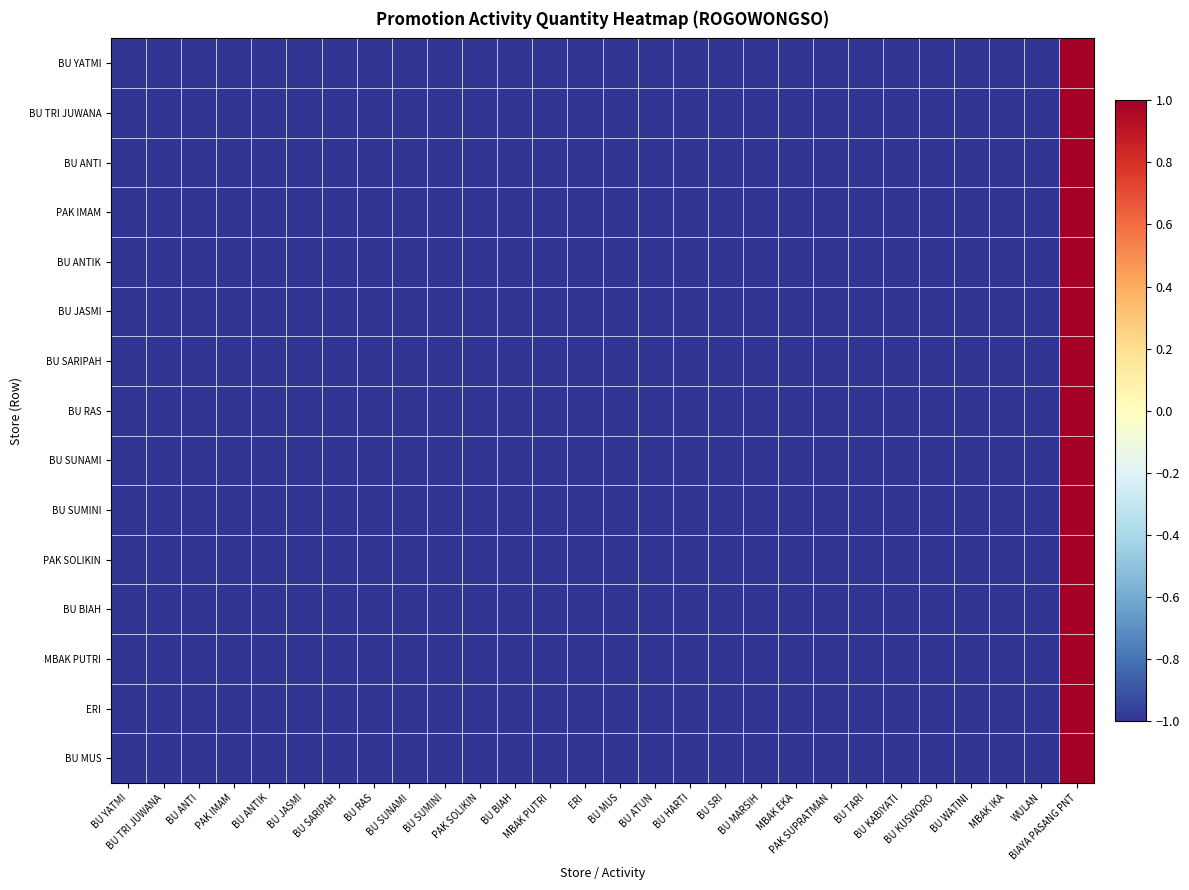

Reading right to left, what are all the values shown in this chart?

BU YATMI: BIAYA PASANG PNT=1	WULAN=-1	MBAK IKA=-1	BU WATINI=-1	BU KUSWORO=-1	BU KABIYATI=-1	BU TARI=-1	PAK SUPRATMAN=-1	MBAK EKA=-1	BU MARSIH=-1	BU SRI=-1	BU HARTI=-1	BU ATUN=-1	BU MUS=-1	ERI=-1	MBAK PUTRI=-1	BU BIAH=-1	PAK SOLIKIN=-1	BU SUMINI=-1	BU SUNAMI=-1	BU RAS=-1	BU SARIPAH=-1	BU JASMI=-1	BU ANTIK=-1	PAK IMAM=-1	BU ANTI=-1	BU TRI JUWANA=-1	BU YATMI=-1
BU TRI JUWANA: BIAYA PASANG PNT=1	WULAN=-1	MBAK IKA=-1	BU WATINI=-1	BU KUSWORO=-1	BU KABIYATI=-1	BU TARI=-1	PAK SUPRATMAN=-1	MBAK EKA=-1	BU MARSIH=-1	BU SRI=-1	BU HARTI=-1	BU ATUN=-1	BU MUS=-1	ERI=-1	MBAK PUTRI=-1	BU BIAH=-1	PAK SOLIKIN=-1	BU SUMINI=-1	BU SUNAMI=-1	BU RAS=-1	BU SARIPAH=-1	BU JASMI=-1	BU ANTIK=-1	PAK IMAM=-1	BU ANTI=-1	BU TRI JUWANA=-1	BU YATMI=-1
BU ANTI: BIAYA PASANG PNT=1	WULAN=-1	MBAK IKA=-1	BU WATINI=-1	BU KUSWORO=-1	BU KABIYATI=-1	BU TARI=-1	PAK SUPRATMAN=-1	MBAK EKA=-1	BU MARSIH=-1	BU SRI=-1	BU HARTI=-1	BU ATUN=-1	BU MUS=-1	ERI=-1	MBAK PUTRI=-1	BU BIAH=-1	PAK SOLIKIN=-1	BU SUMINI=-1	BU SUNAMI=-1	BU RAS=-1	BU SARIPAH=-1	BU JASMI=-1	BU ANTIK=-1	PAK IMAM=-1	BU ANTI=-1	BU TRI JUWANA=-1	BU YATMI=-1
PAK IMAM: BIAYA PASANG PNT=1	WULAN=-1	MBAK IKA=-1	BU WATINI=-1	BU KUSWORO=-1	BU KABIYATI=-1	BU TARI=-1	PAK SUPRATMAN=-1	MBAK EKA=-1	BU MARSIH=-1	BU SRI=-1	BU HARTI=-1	BU ATUN=-1	BU MUS=-1	ERI=-1	MBAK PUTRI=-1	BU BIAH=-1	PAK SOLIKIN=-1	BU SUMINI=-1	BU SUNAMI=-1	BU RAS=-1	BU SARIPAH=-1	BU JASMI=-1	BU ANTIK=-1	PAK IMAM=-1	BU ANTI=-1	BU TRI JUWANA=-1	BU YATMI=-1
BU ANTIK: BIAYA PASANG PNT=1	WULAN=-1	MBAK IKA=-1	BU WATINI=-1	BU KUSWORO=-1	BU KABIYATI=-1	BU TARI=-1	PAK SUPRATMAN=-1	MBAK EKA=-1	BU MARSIH=-1	BU SRI=-1	BU HARTI=-1	BU ATUN=-1	BU MUS=-1	ERI=-1	MBAK PUTRI=-1	BU BIAH=-1	PAK SOLIKIN=-1	BU SUMINI=-1	BU SUNAMI=-1	BU RAS=-1	BU SARIPAH=-1	BU JASMI=-1	BU ANTIK=-1	PAK IMAM=-1	BU ANTI=-1	BU TRI JUWANA=-1	BU YATMI=-1
BU JASMI: BIAYA PASANG PNT=1	WULAN=-1	MBAK IKA=-1	BU WATINI=-1	BU KUSWORO=-1	BU KABIYATI=-1	BU TARI=-1	PAK SUPRATMAN=-1	MBAK EKA=-1	BU MARSIH=-1	BU SRI=-1	BU HARTI=-1	BU ATUN=-1	BU MUS=-1	ERI=-1	MBAK PUTRI=-1	BU BIAH=-1	PAK SOLIKIN=-1	BU SUMINI=-1	BU SUNAMI=-1	BU RAS=-1	BU SARIPAH=-1	BU JASMI=-1	BU ANTIK=-1	PAK IMAM=-1	BU ANTI=-1	BU TRI JUWANA=-1	BU YATMI=-1
BU SARIPAH: BIAYA PASANG PNT=1	WULAN=-1	MBAK IKA=-1	BU WATINI=-1	BU KUSWORO=-1	BU KABIYATI=-1	BU TARI=-1	PAK SUPRATMAN=-1	MBAK EKA=-1	BU MARSIH=-1	BU SRI=-1	BU HARTI=-1	BU ATUN=-1	BU MUS=-1	ERI=-1	MBAK PUTRI=-1	BU BIAH=-1	PAK SOLIKIN=-1	BU SUMINI=-1	BU SUNAMI=-1	BU RAS=-1	BU SARIPAH=-1	BU JASMI=-1	BU ANTIK=-1	PAK IMAM=-1	BU ANTI=-1	BU TRI JUWANA=-1	BU YATMI=-1
BU RAS: BIAYA PASANG PNT=1	WULAN=-1	MBAK IKA=-1	BU WATINI=-1	BU KUSWORO=-1	BU KABIYATI=-1	BU TARI=-1	PAK SUPRATMAN=-1	MBAK EKA=-1	BU MARSIH=-1	BU SRI=-1	BU HARTI=-1	BU ATUN=-1	BU MUS=-1	ERI=-1	MBAK PUTRI=-1	BU BIAH=-1	PAK SOLIKIN=-1	BU SUMINI=-1	BU SUNAMI=-1	BU RAS=-1	BU SARIPAH=-1	BU JASMI=-1	BU ANTIK=-1	PAK IMAM=-1	BU ANTI=-1	BU TRI JUWANA=-1	BU YATMI=-1
BU SUNAMI: BIAYA PASANG PNT=1	WULAN=-1	MBAK IKA=-1	BU WATINI=-1	BU KUSWORO=-1	BU KABIYATI=-1	BU TARI=-1	PAK SUPRATMAN=-1	MBAK EKA=-1	BU MARSIH=-1	BU SRI=-1	BU HARTI=-1	BU ATUN=-1	BU MUS=-1	ERI=-1	MBAK PUTRI=-1	BU BIAH=-1	PAK SOLIKIN=-1	BU SUMINI=-1	BU SUNAMI=-1	BU RAS=-1	BU SARIPAH=-1	BU JASMI=-1	BU ANTIK=-1	PAK IMAM=-1	BU ANTI=-1	BU TRI JUWANA=-1	BU YATMI=-1
BU SUMINI: BIAYA PASANG PNT=1	WULAN=-1	MBAK IKA=-1	BU WATINI=-1	BU KUSWORO=-1	BU KABIYATI=-1	BU TARI=-1	PAK SUPRATMAN=-1	MBAK EKA=-1	BU MARSIH=-1	BU SRI=-1	BU HARTI=-1	BU ATUN=-1	BU MUS=-1	ERI=-1	MBAK PUTRI=-1	BU BIAH=-1	PAK SOLIKIN=-1	BU SUMINI=-1	BU SUNAMI=-1	BU RAS=-1	BU SARIPAH=-1	BU JASMI=-1	BU ANTIK=-1	PAK IMAM=-1	BU ANTI=-1	BU TRI JUWANA=-1	BU YATMI=-1
PAK SOLIKIN: BIAYA PASANG PNT=1	WULAN=-1	MBAK IKA=-1	BU WATINI=-1	BU KUSWORO=-1	BU KABIYATI=-1	BU TARI=-1	PAK SUPRATMAN=-1	MBAK EKA=-1	BU MARSIH=-1	BU SRI=-1	BU HARTI=-1	BU ATUN=-1	BU MUS=-1	ERI=-1	MBAK PUTRI=-1	BU BIAH=-1	PAK SOLIKIN=-1	BU SUMINI=-1	BU SUNAMI=-1	BU RAS=-1	BU SARIPAH=-1	BU JASMI=-1	BU ANTIK=-1	PAK IMAM=-1	BU ANTI=-1	BU TRI JUWANA=-1	BU YATMI=-1
BU BIAH: BIAYA PASANG PNT=1	WULAN=-1	MBAK IKA=-1	BU WATINI=-1	BU KUSWORO=-1	BU KABIYATI=-1	BU TARI=-1	PAK SUPRATMAN=-1	MBAK EKA=-1	BU MARSIH=-1	BU SRI=-1	BU HARTI=-1	BU ATUN=-1	BU MUS=-1	ERI=-1	MBAK PUTRI=-1	BU BIAH=-1	PAK SOLIKIN=-1	BU SUMINI=-1	BU SUNAMI=-1	BU RAS=-1	BU SARIPAH=-1	BU JASMI=-1	BU ANTIK=-1	PAK IMAM=-1	BU ANTI=-1	BU TRI JUWANA=-1	BU YATMI=-1
MBAK PUTRI: BIAYA PASANG PNT=1	WULAN=-1	MBAK IKA=-1	BU WATINI=-1	BU KUSWORO=-1	BU KABIYATI=-1	BU TARI=-1	PAK SUPRATMAN=-1	MBAK EKA=-1	BU MARSIH=-1	BU SRI=-1	BU HARTI=-1	BU ATUN=-1	BU MUS=-1	ERI=-1	MBAK PUTRI=-1	BU BIAH=-1	PAK SOLIKIN=-1	BU SUMINI=-1	BU SUNAMI=-1	BU RAS=-1	BU SARIPAH=-1	BU JASMI=-1	BU ANTIK=-1	PAK IMAM=-1	BU ANTI=-1	BU TRI JUWANA=-1	BU YATMI=-1
ERI: BIAYA PASANG PNT=1	WULAN=-1	MBAK IKA=-1	BU WATINI=-1	BU KUSWORO=-1	BU KABIYATI=-1	BU TARI=-1	PAK SUPRATMAN=-1	MBAK EKA=-1	BU MARSIH=-1	BU SRI=-1	BU HARTI=-1	BU ATUN=-1	BU MUS=-1	ERI=-1	MBAK PUTRI=-1	BU BIAH=-1	PAK SOLIKIN=-1	BU SUMINI=-1	BU SUNAMI=-1	BU RAS=-1	BU SARIPAH=-1	BU JASMI=-1	BU ANTIK=-1	PAK IMAM=-1	BU ANTI=-1	BU TRI JUWANA=-1	BU YATMI=-1
BU MUS: BIAYA PASANG PNT=1	WULAN=-1	MBAK IKA=-1	BU WATINI=-1	BU KUSWORO=-1	BU KABIYATI=-1	BU TARI=-1	PAK SUPRATMAN=-1	MBAK EKA=-1	BU MARSIH=-1	BU SRI=-1	BU HARTI=-1	BU ATUN=-1	BU MUS=-1	ERI=-1	MBAK PUTRI=-1	BU BIAH=-1	PAK SOLIKIN=-1	BU SUMINI=-1	BU SUNAMI=-1	BU RAS=-1	BU SARIPAH=-1	BU JASMI=-1	BU ANTIK=-1	PAK IMAM=-1	BU ANTI=-1	BU TRI JUWANA=-1	BU YATMI=-1